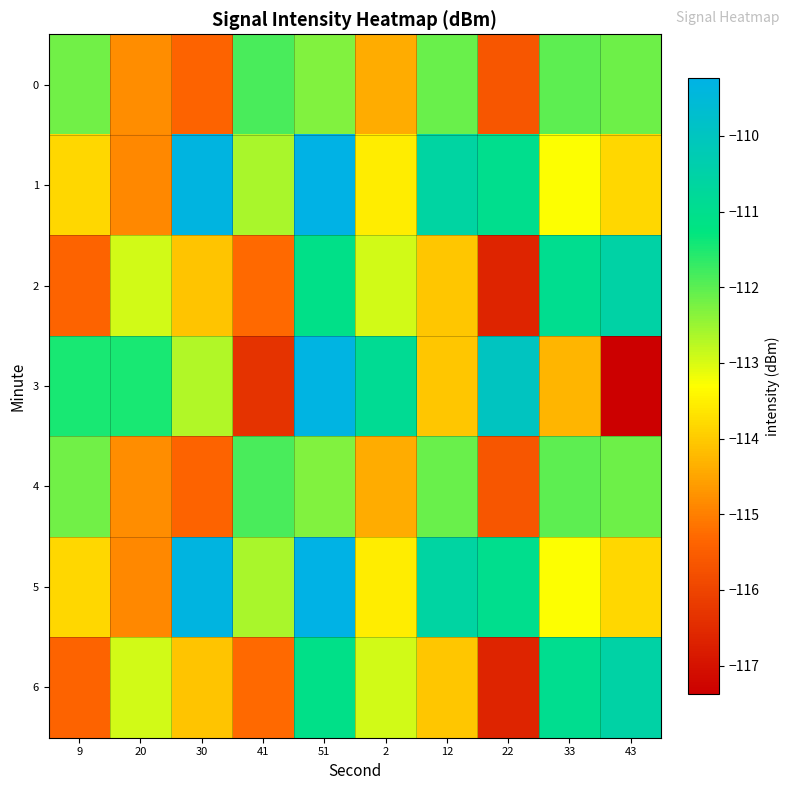

What is the difference between the highest and lowest values at 41?

4.5